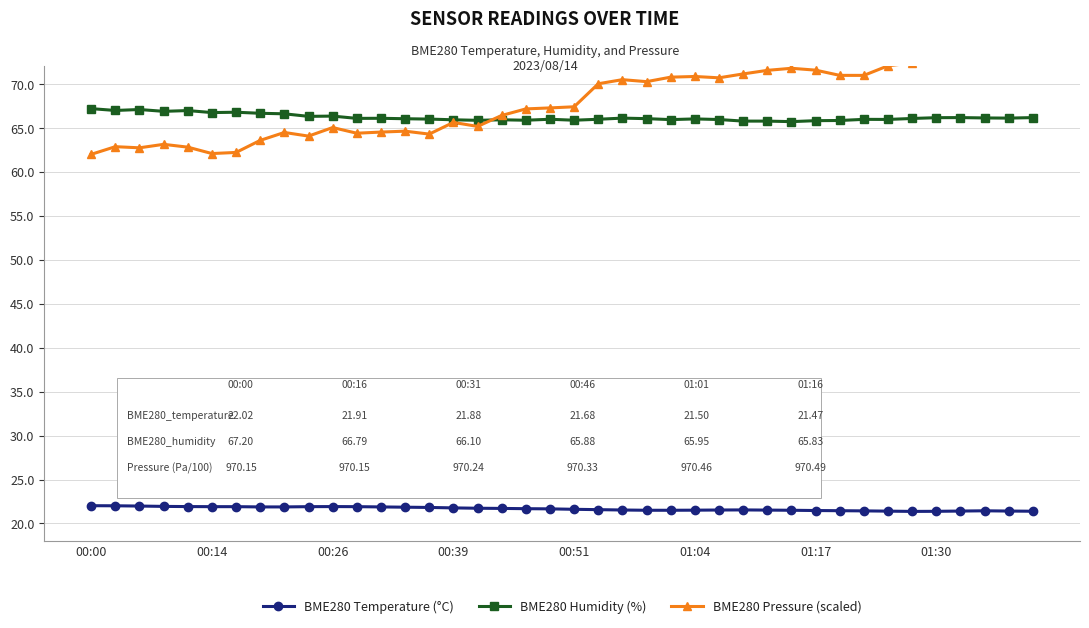

True or false: BME280 Humidity (%) has more than 0 points higher than both neighbors.

True